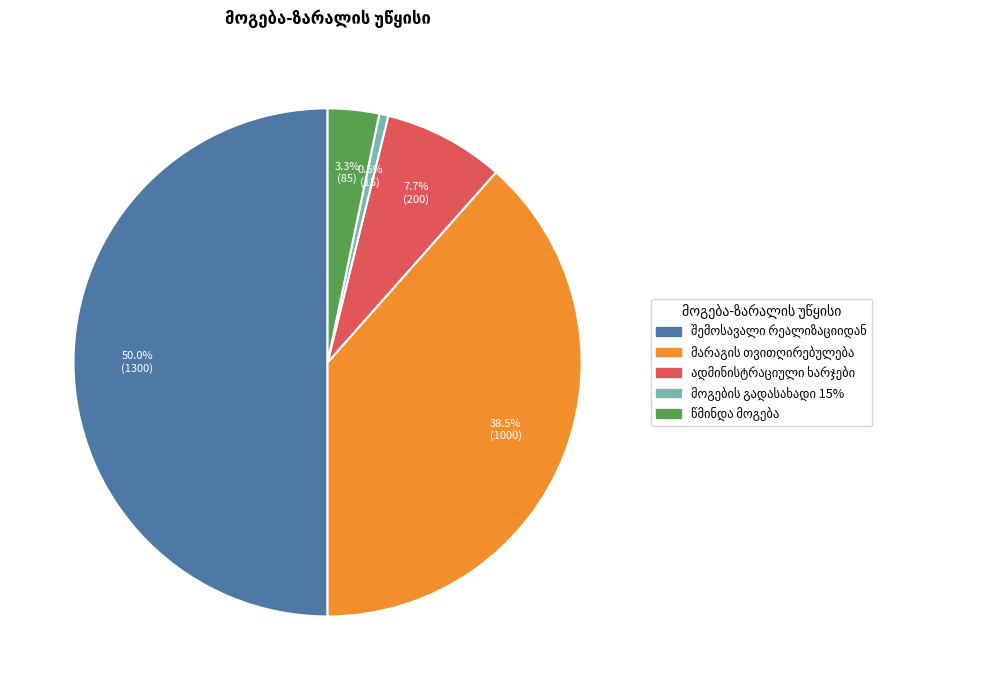

Which category has the smallest portion of the pie?

მოგების გადასახადი 15%